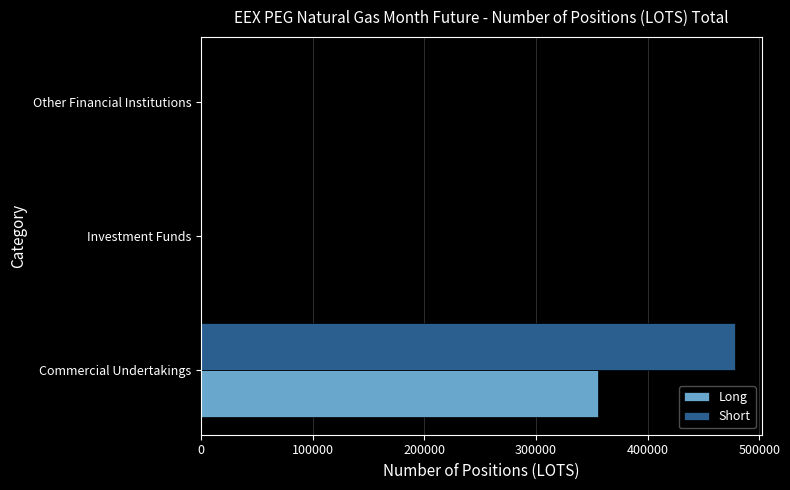

What is the sum of all Short values?

478508